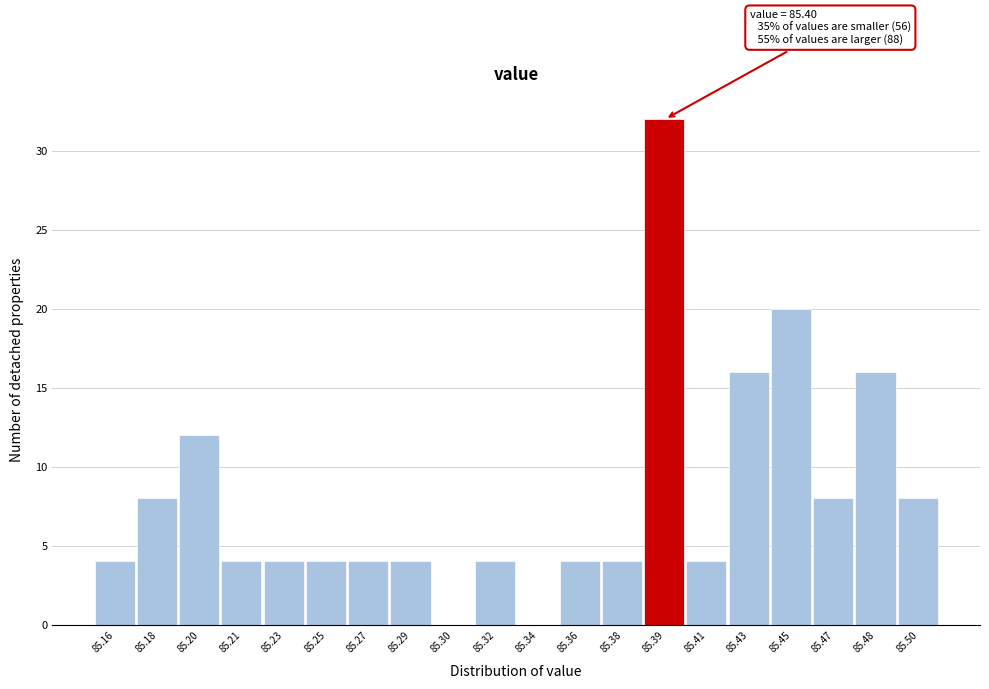

Reading left to right, list all the values displayed in this chart.

85.16=4	85.18=8	85.20=12	85.21=4	85.23=4	85.25=4	85.27=4	85.29=4	85.30=0	85.32=4	85.34=0	85.36=4	85.38=4	85.39=32	85.41=4	85.43=16	85.45=20	85.47=8	85.48=16	85.50=8